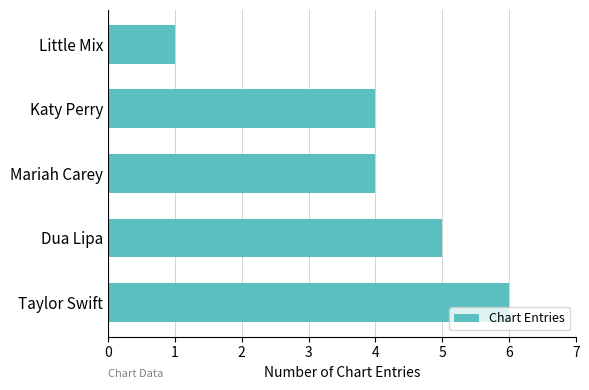

Are the bars horizontal?

Yes